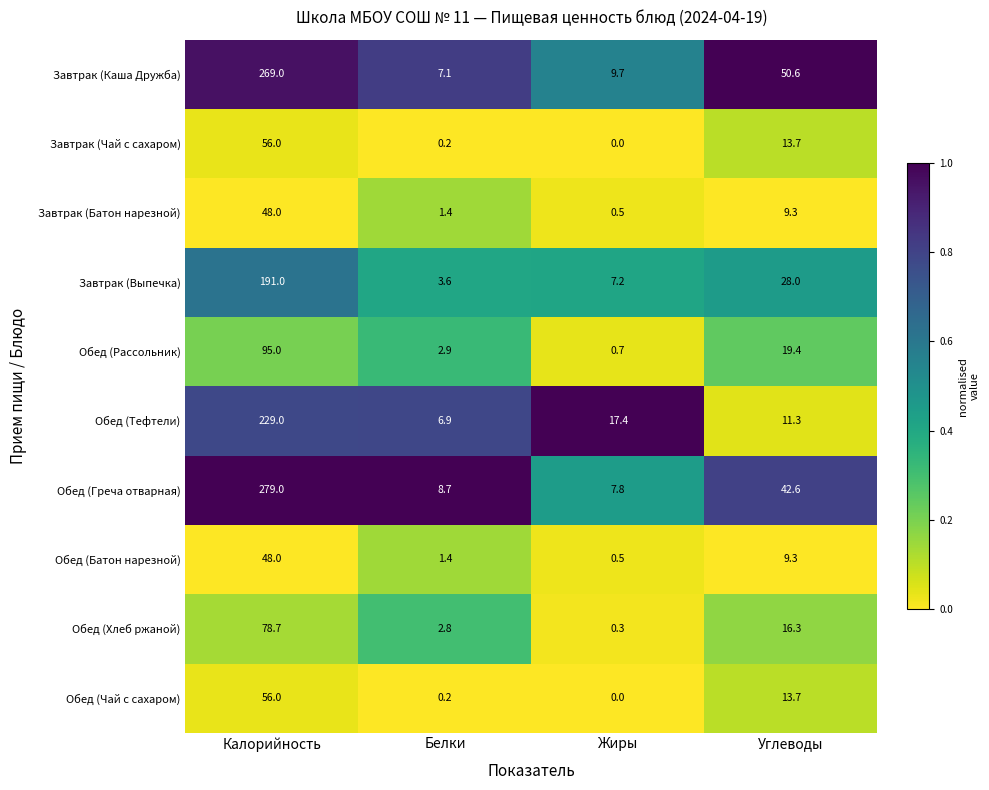

Which series has the largest range (max minus min)?

Обед (Греча отварная)